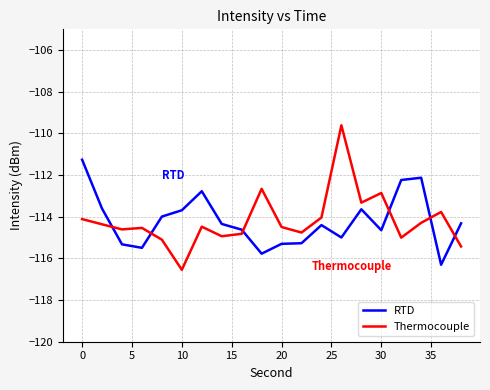

What is the maximum value shown in the chart?

-109.6